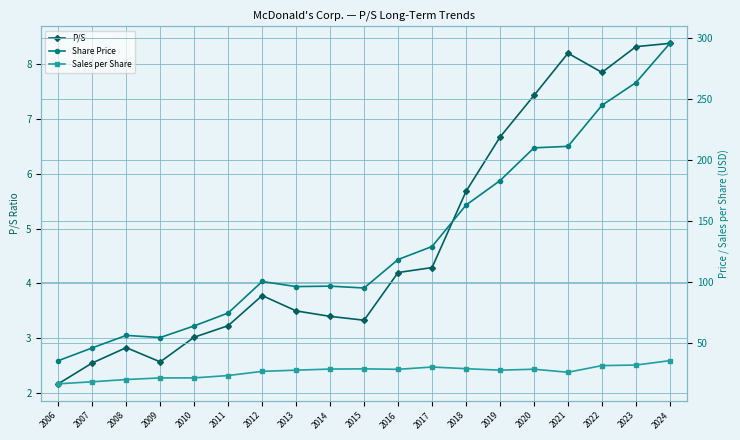

How many values in the Sales per Share series are below 27?

8